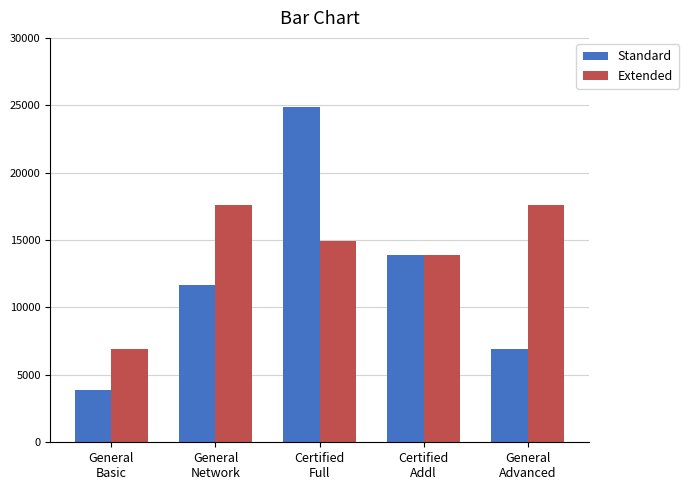

Reading left to right, list all the values displayed in this chart.

Standard: 3900	11700	24900	13900	6900
Extended: 6900	17595	14900	13900	17595